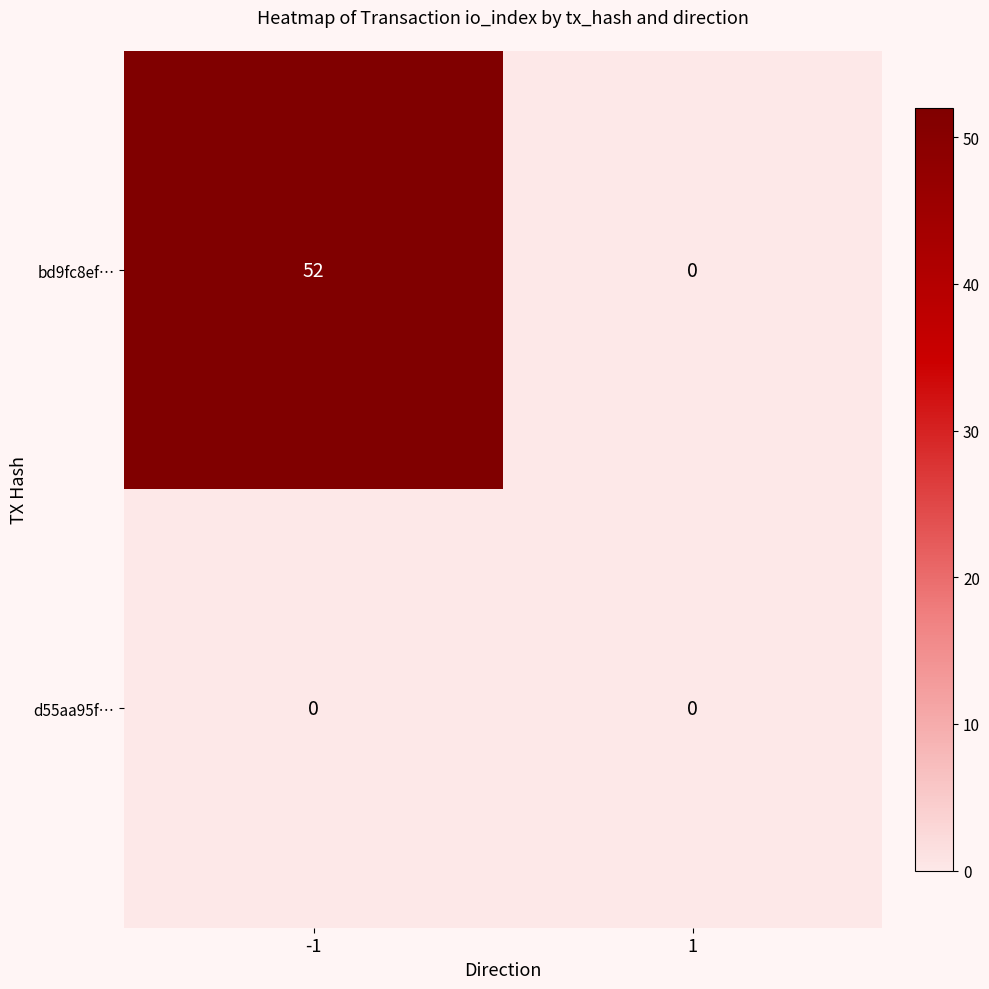

Reading left to right, what are all the values shown in this chart?

bd9fc8ef…: 52	0
d55aa95f…: 0	0